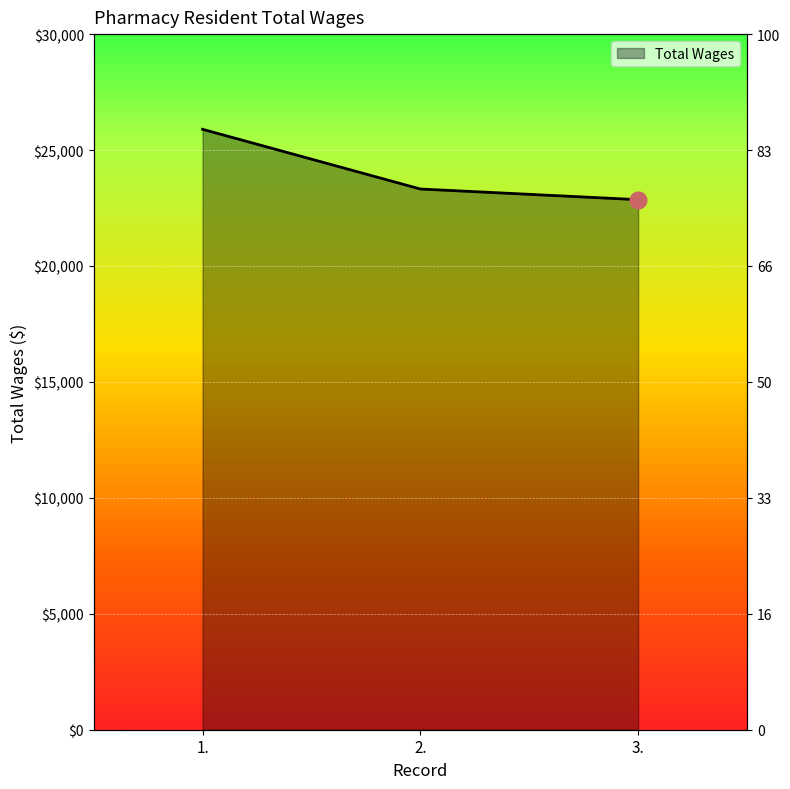

At which label is the value closest to 24377?

2.